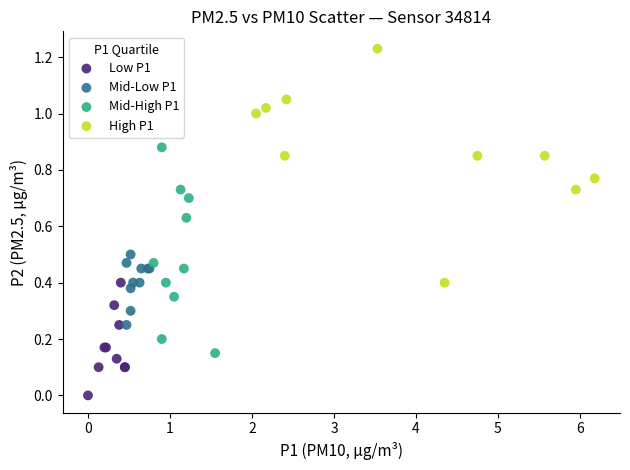

Which series has the largest Y range (max minus min)?

High P1